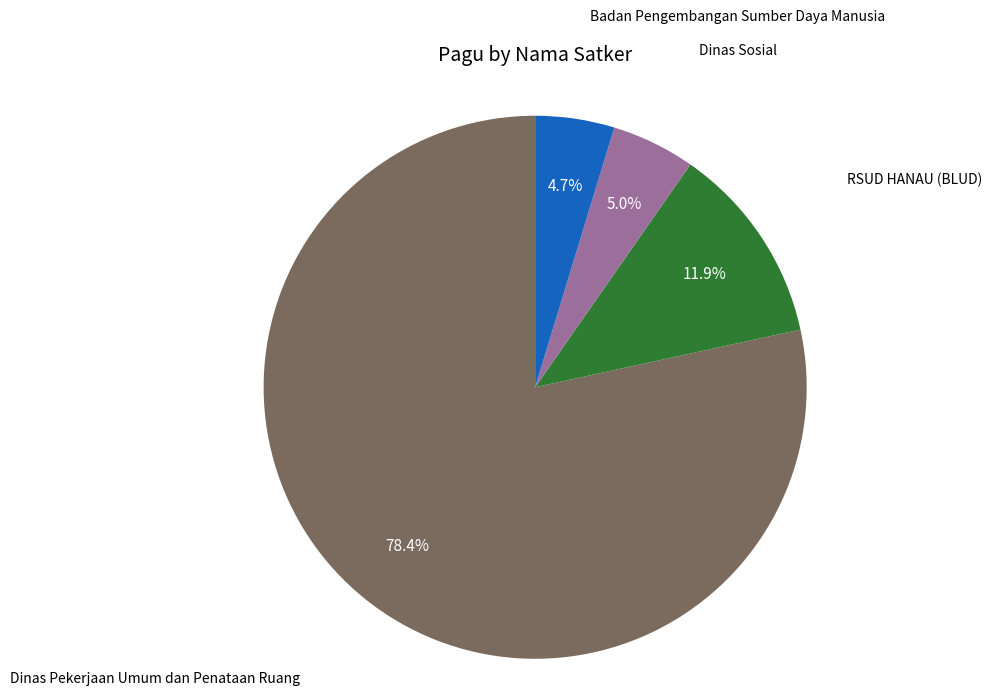

To the nearest percent, what is the average slice percentage?

25%